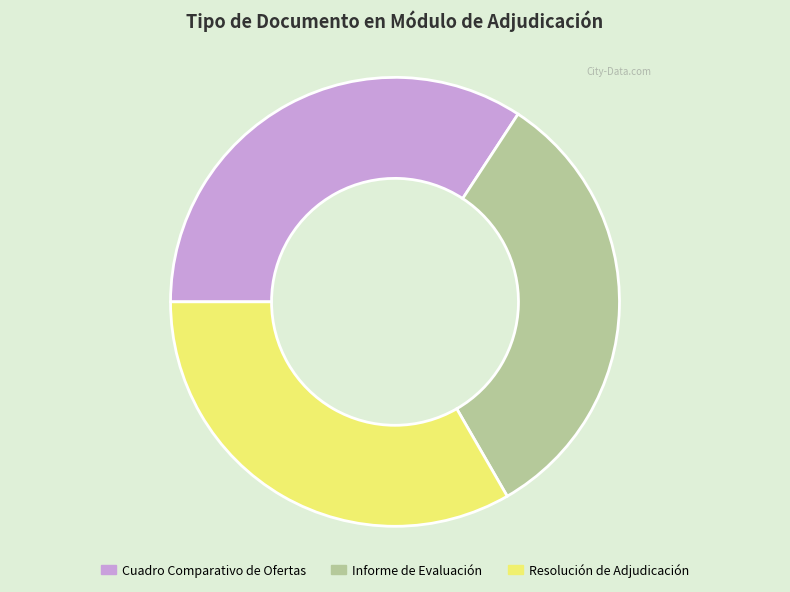

Is the sum of Resolución de Adjudicación and Cuadro Comparativo de Ofertas greater than half?

Yes